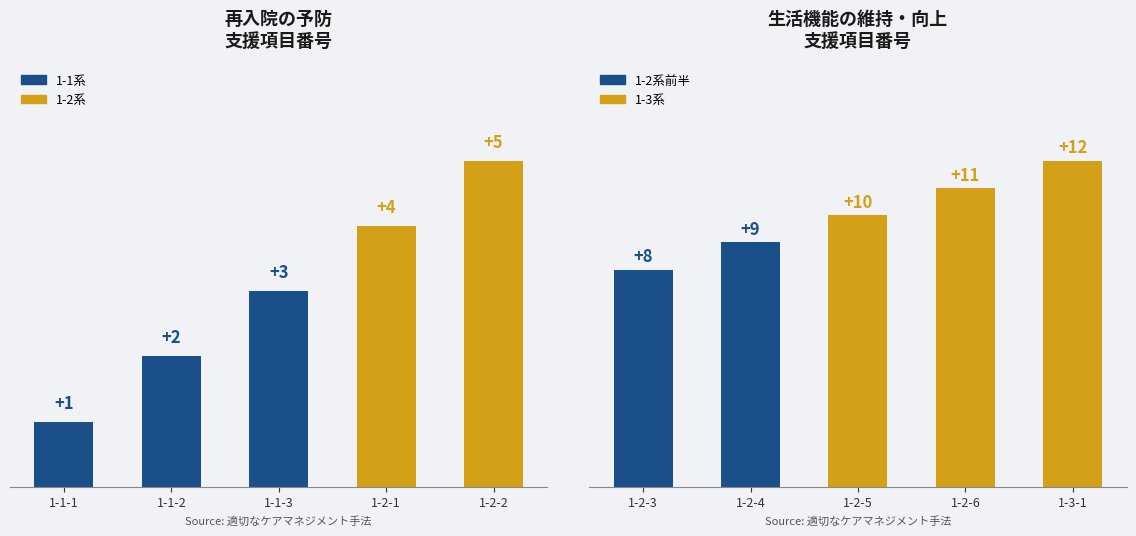

How many 再入院の予防 values are between 2 and 4?

3